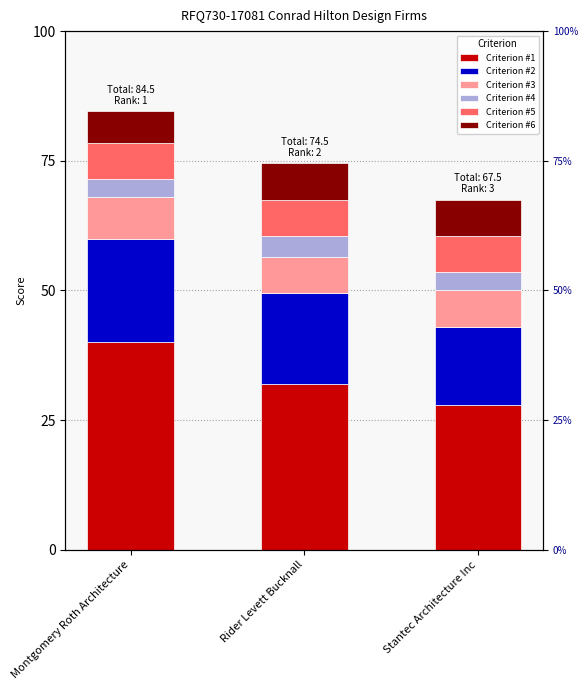

At which label is Criterion #6 closest to 6?

Montgomery Roth Architecture